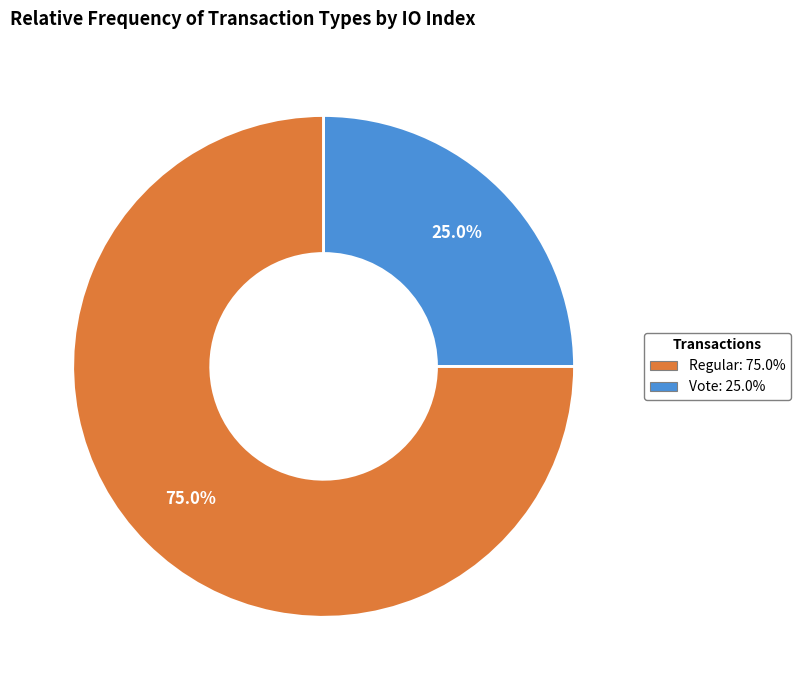

Does any single category account for the majority?

Yes